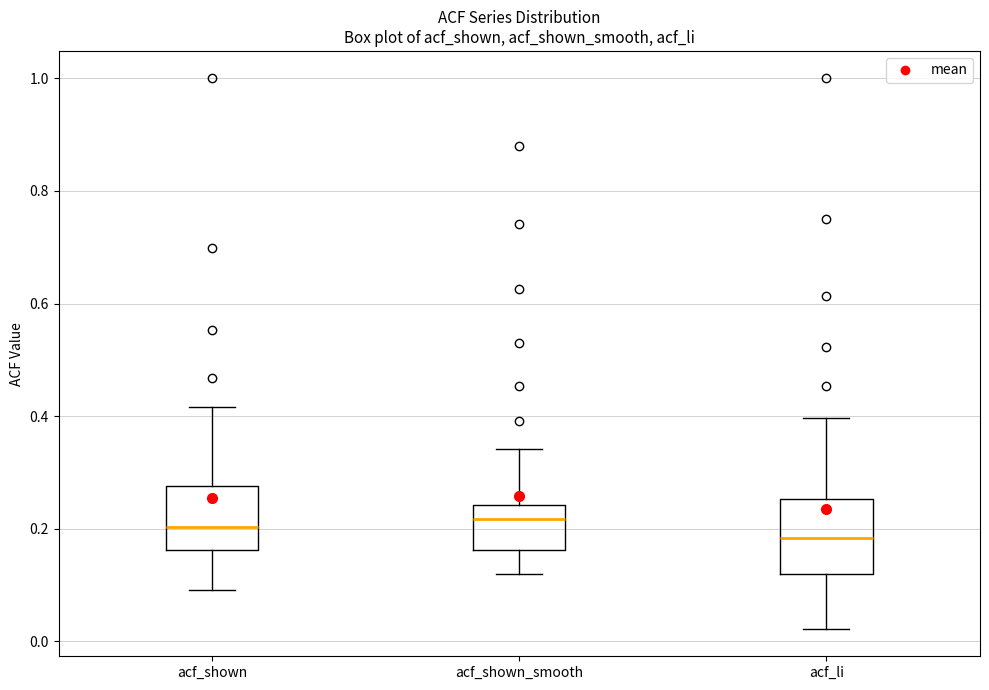

Reading left to right, read every box against the y-axis: the position of its median line, the range the box covers, and the ends of its whiskers. The values are not printed on the chart, so give them approximately, as read against the axis.

acf_shown: median 0.20, box 0.16 to 0.28, whiskers 0.10 to 0.42
acf_shown_smooth: median 0.22, box 0.16 to 0.24, whiskers 0.12 to 0.34
acf_li: median 0.18, box 0.12 to 0.26, whiskers 0.02 to 0.40